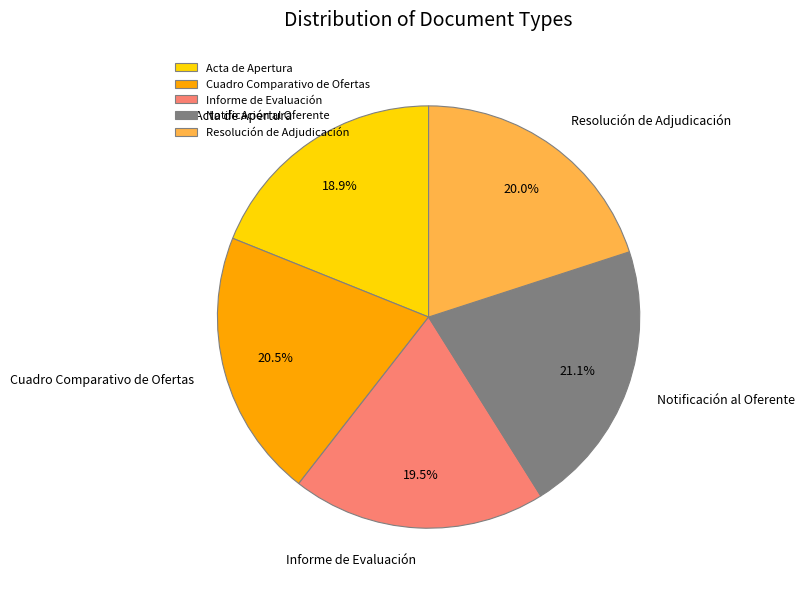

What is the largest slice in the pie chart?

Notificación al Oferente